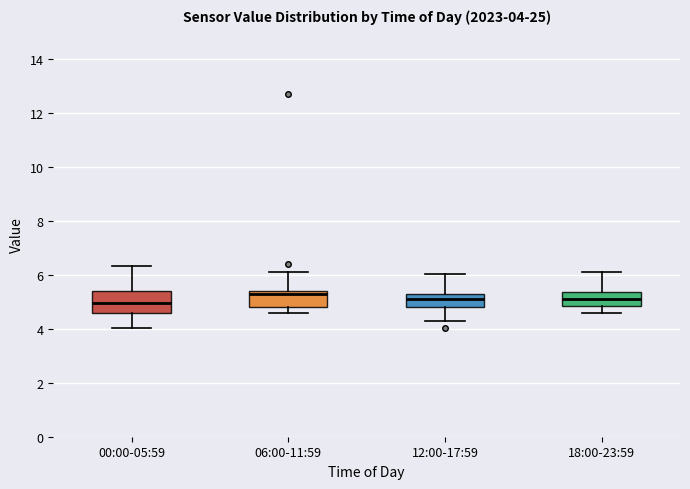

Comparing the boxes themselves (not the whiskers), which one is the tallest?

00:00-05:59